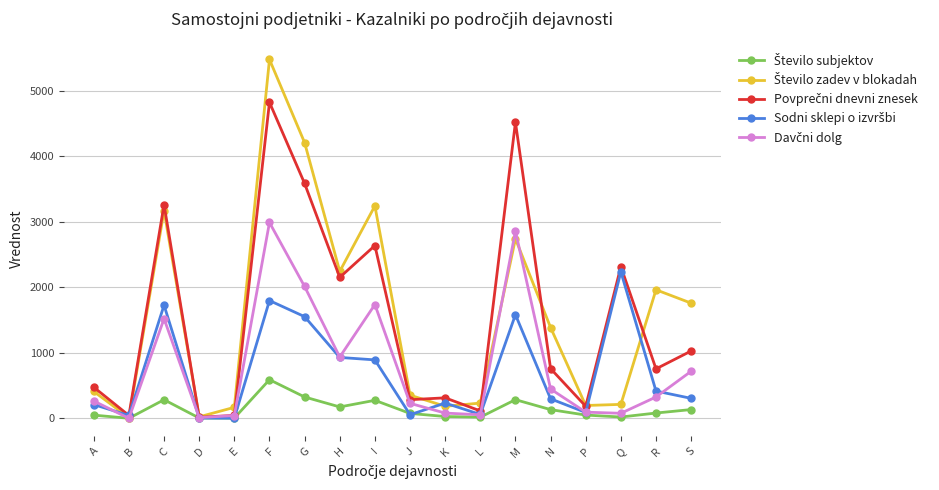

What is the label of the 11th point from the left?

K